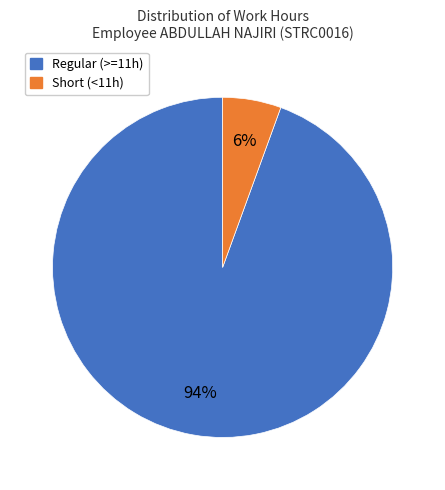

How many slices are in this pie chart?

2